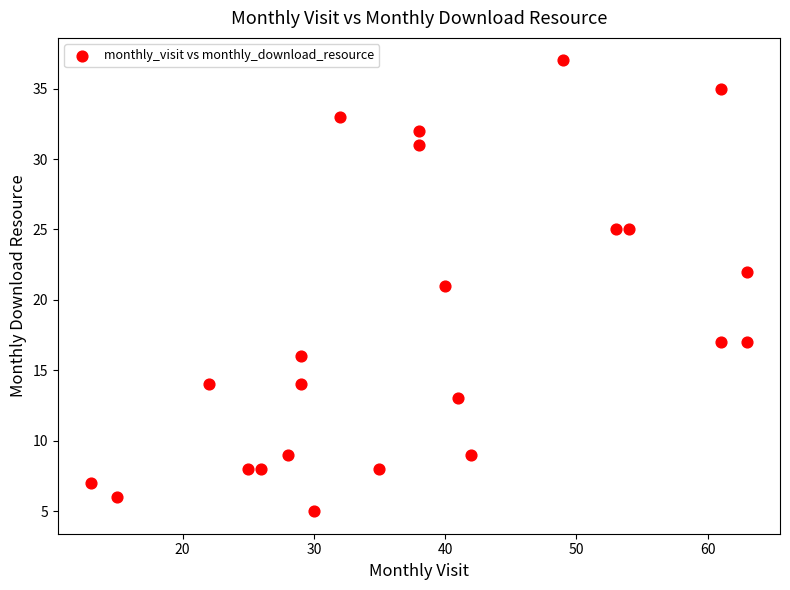

What is the range of Y values (max minus min)?

32